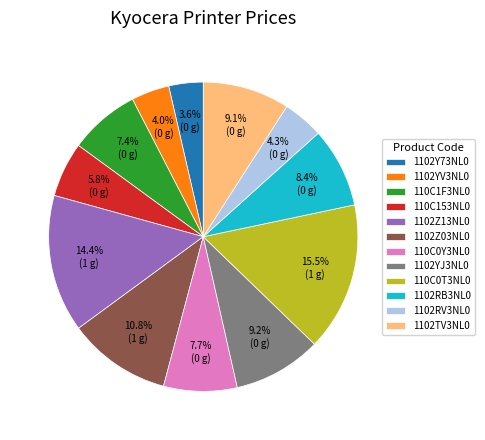

To the nearest percent, what is the average slice percentage?

8%